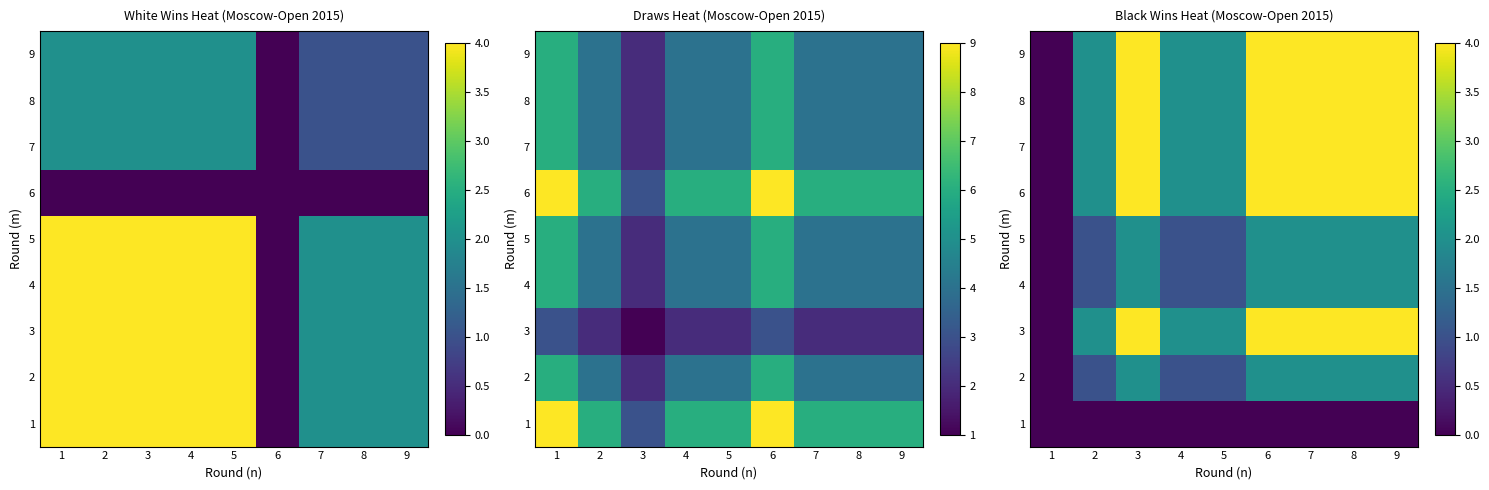

The 2 series shows 1 at 6. True or false?

False